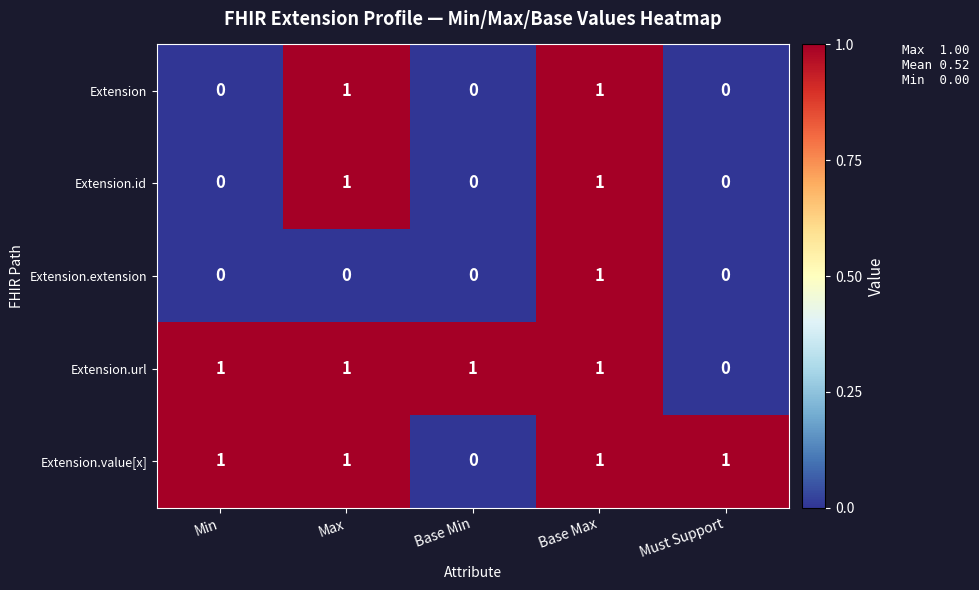

At which label does Extension.value[x] reach its minimum?

Base Min